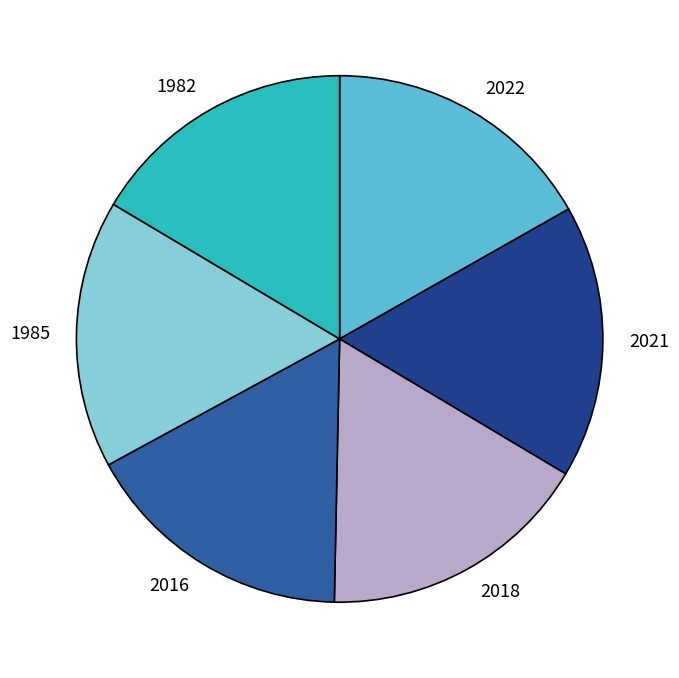

Is there any slice that represents more than half of the pie?

No